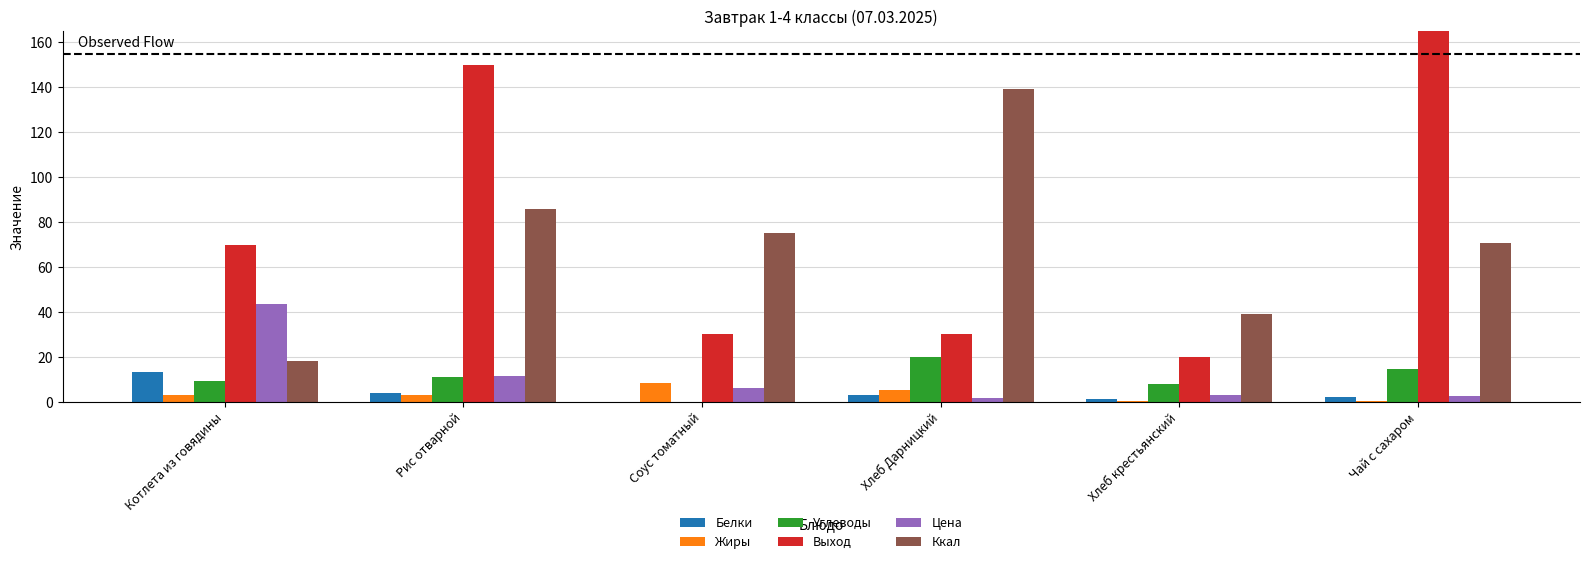

At which label is Выход closest to 110?

Котлета из говядины